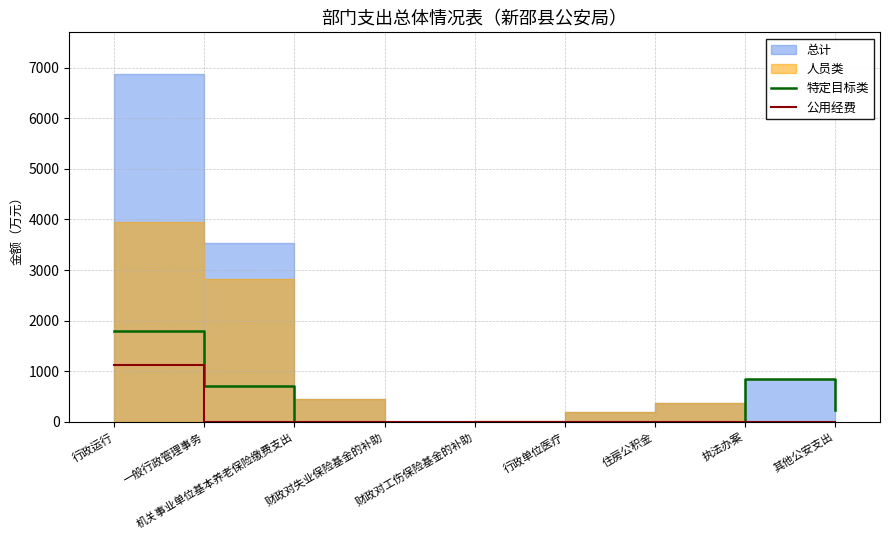

What is the maximum value for 公用经费?

1129.5